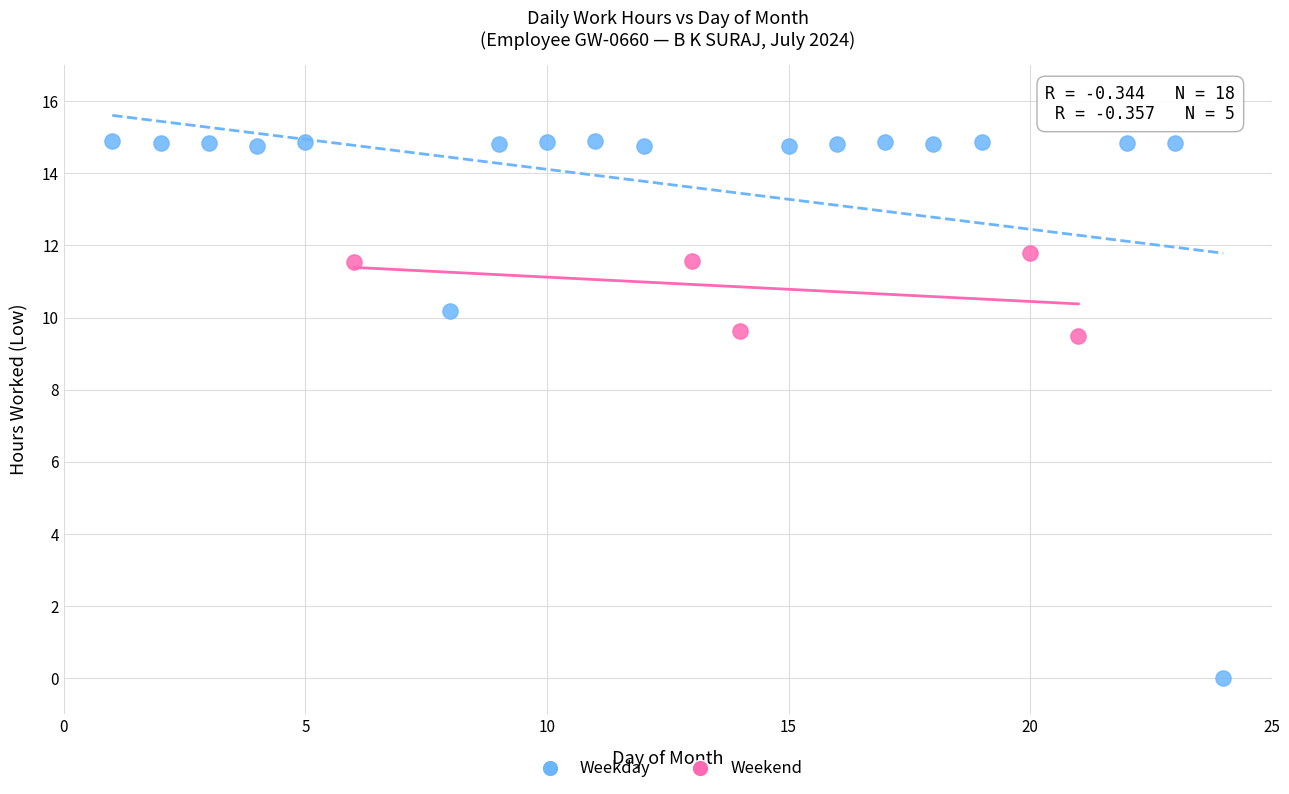

Which series has the widest spread of Y values?

Weekday